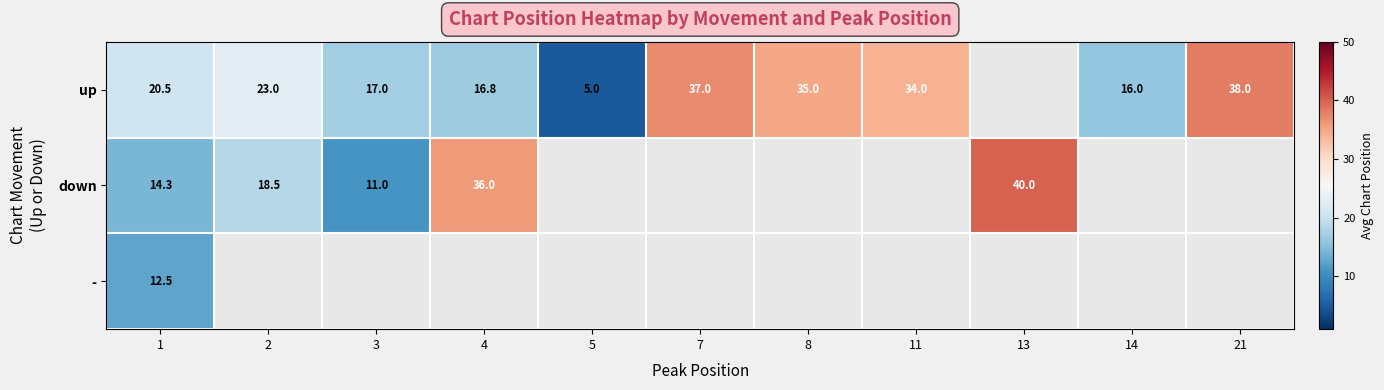

Which label corresponds to the smallest value in the chart?

5